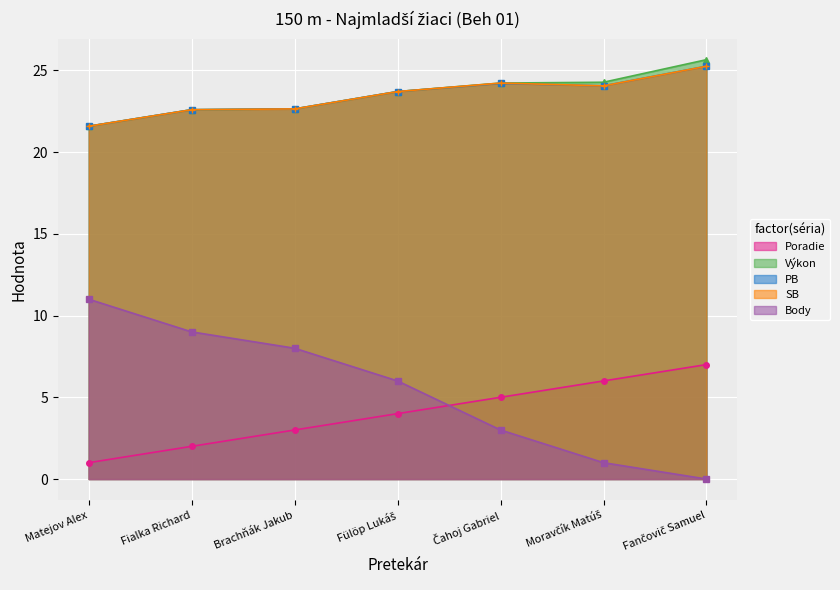

What is the spread (max minus min) of values at Brachňák Jakub?

19.6